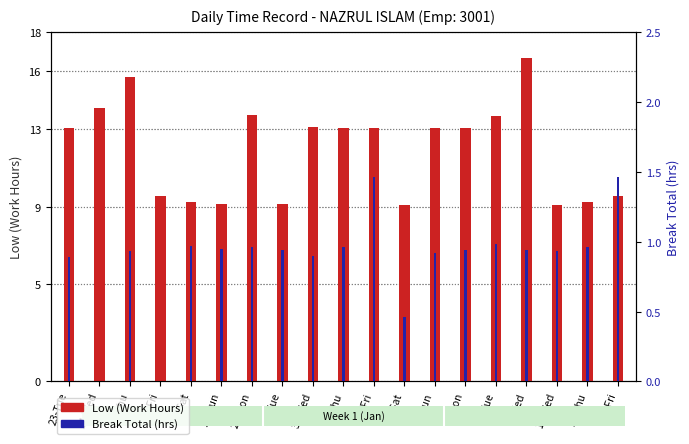

What is the difference between the second highest and minimum values in the Break Total series?

1.5